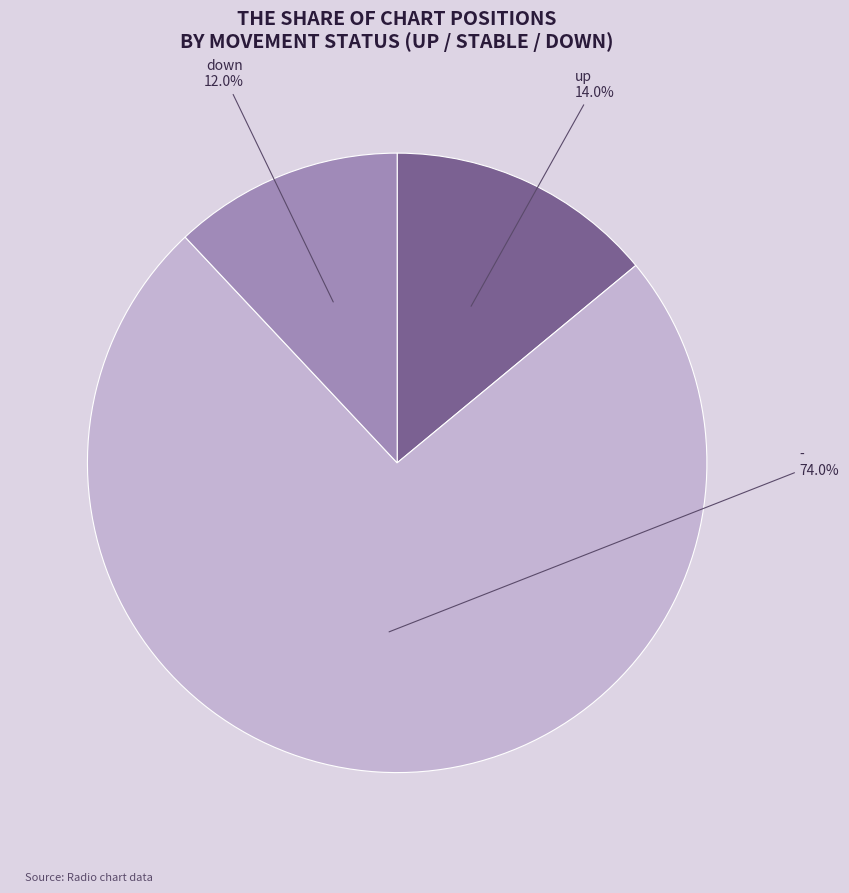

Which category has the smallest portion of the pie?

down